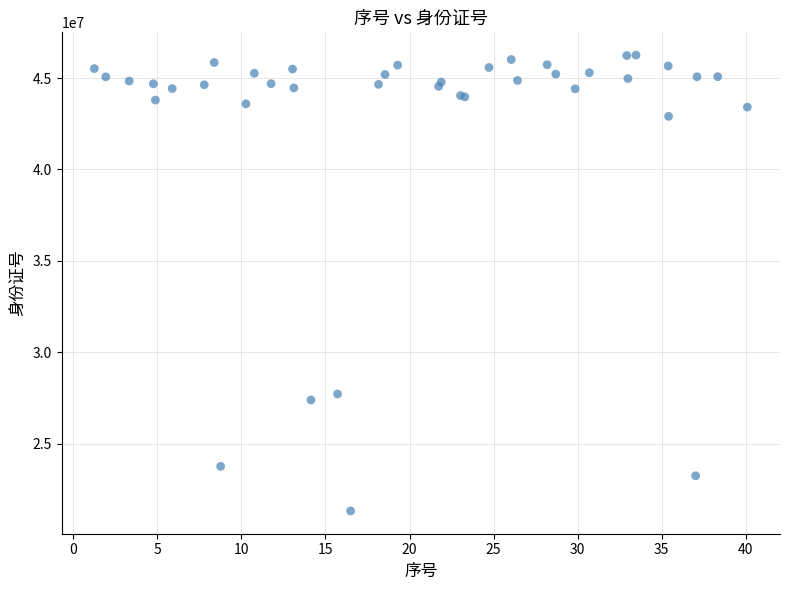

What Y value in the scatter plot is closest to 33790033?

27721670.4